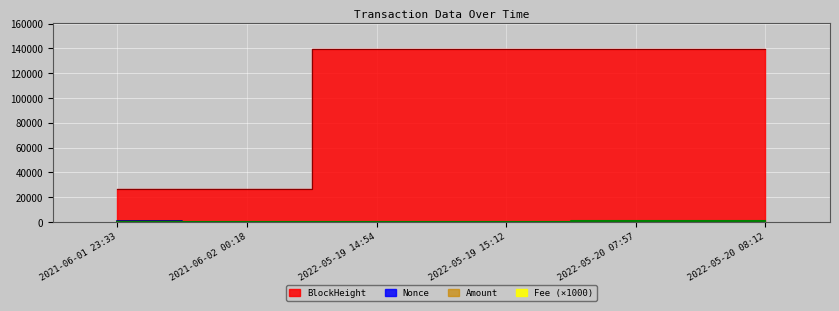

Which label corresponds to the smallest value in the chart?

2021-06-02 00:18